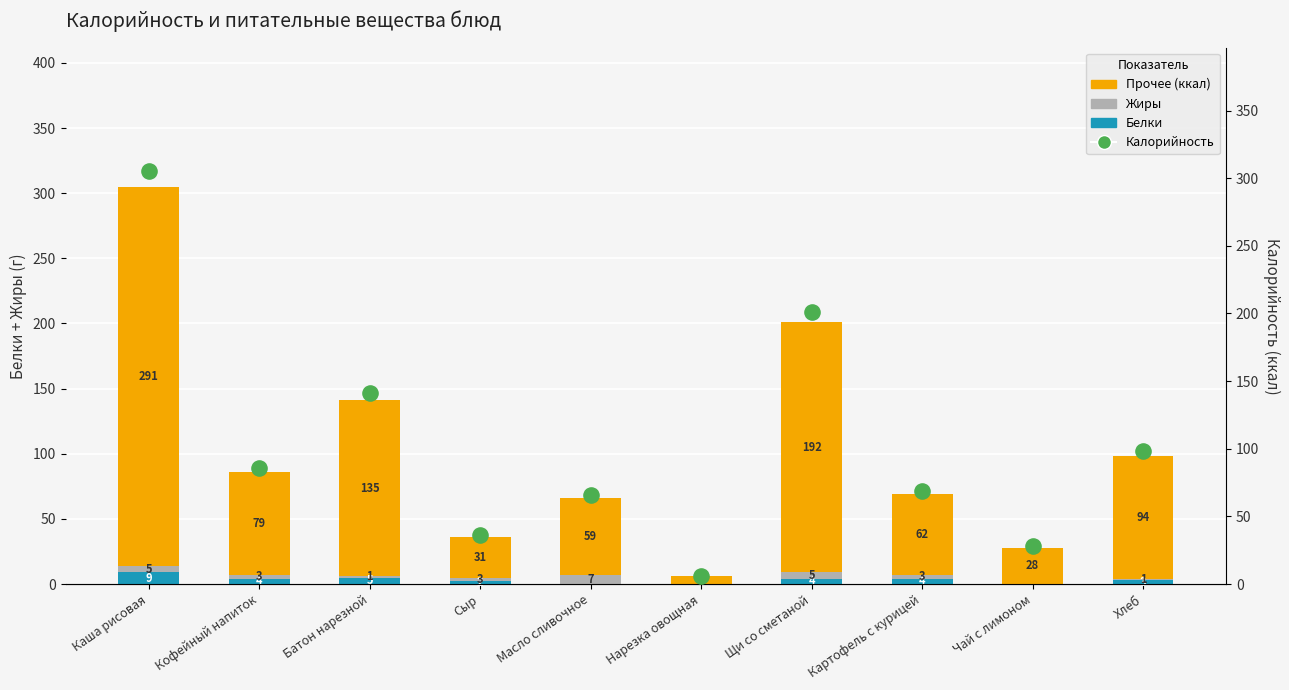

At how many categories does at least one series exceed 218?

1